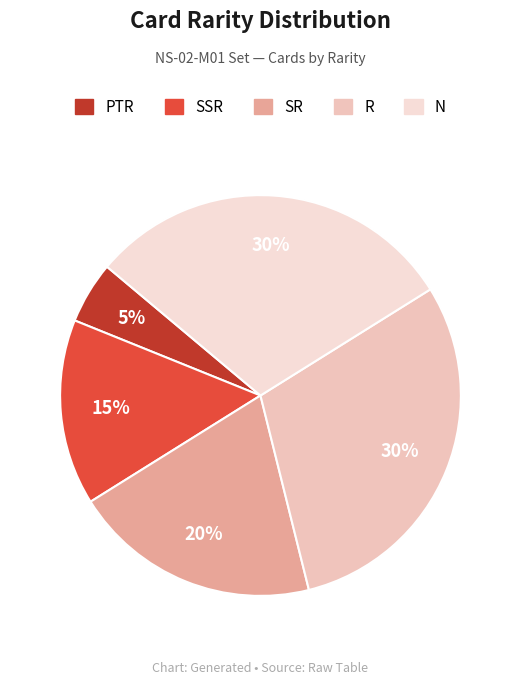

How much of the chart is everything except N?

70.0%